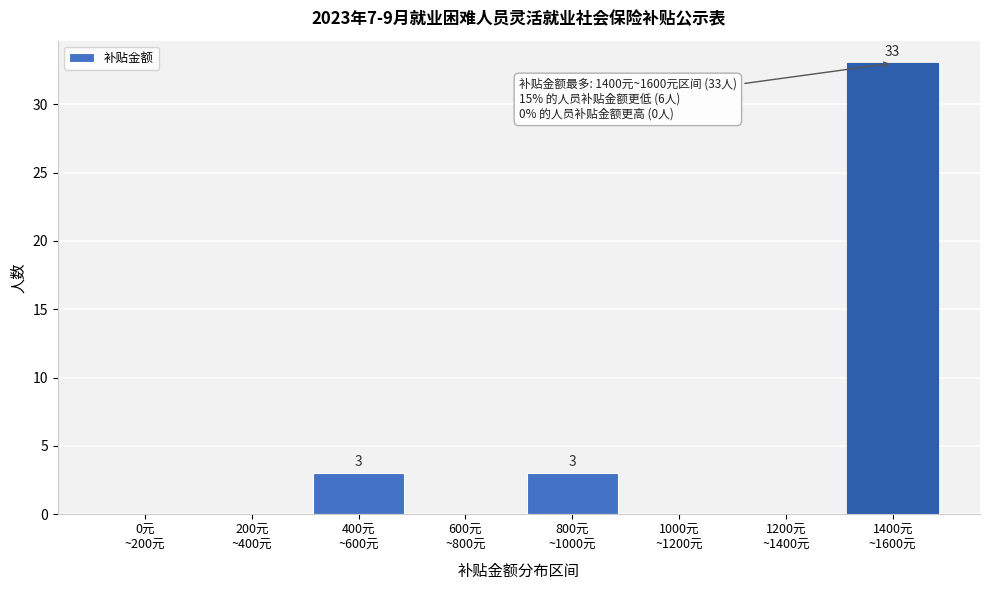

What is the maximum value shown in the chart?

33